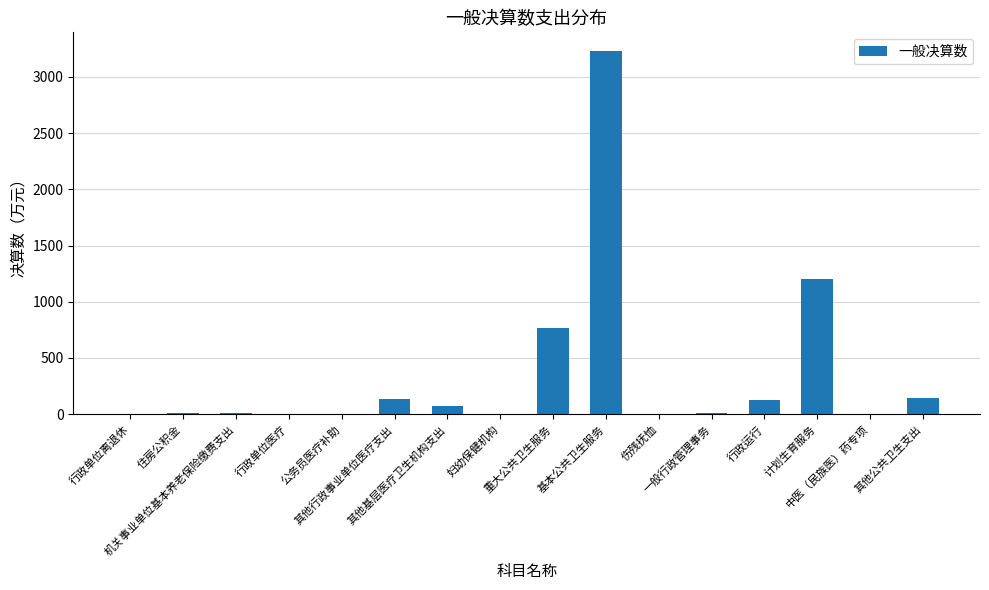

What is the greatest value displayed?

3234.4